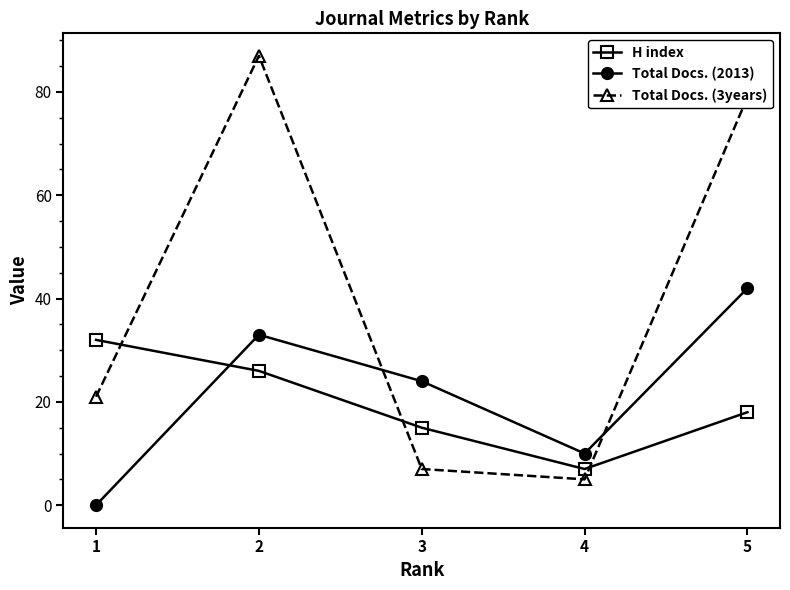

How many lines are shown in the chart?

3